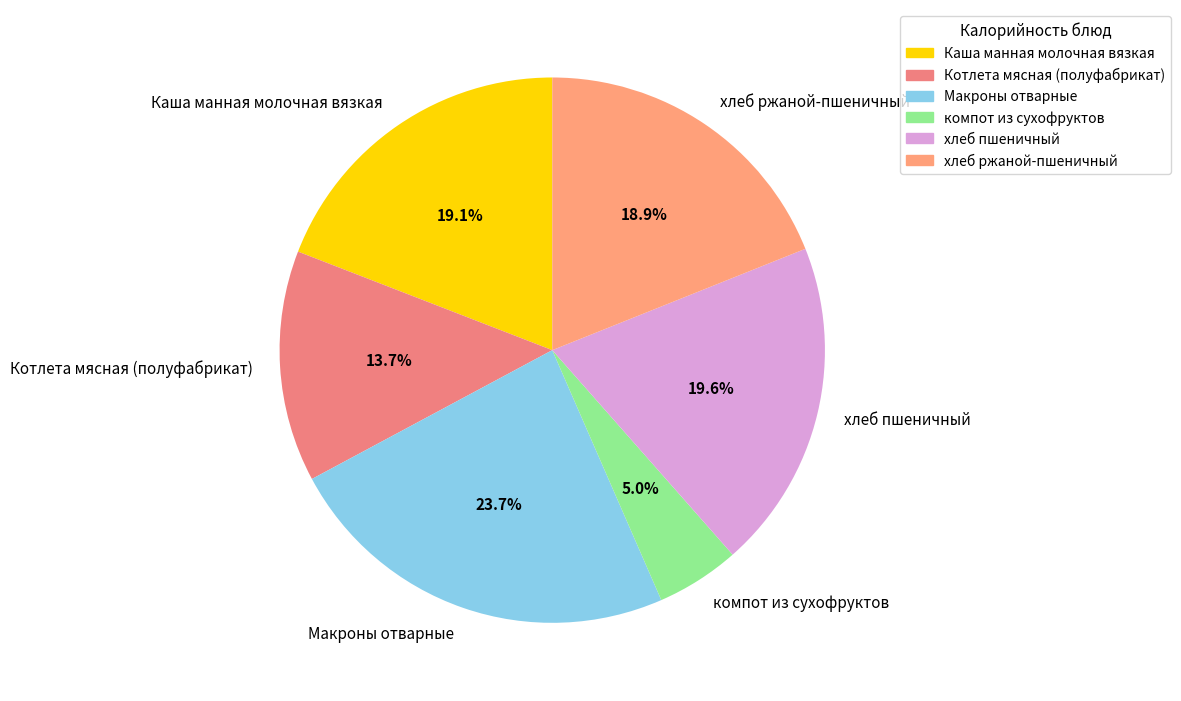

What is the ratio of the value at Макроны отварные to the value at Котлета мясная (полуфабрикат)?

1.7